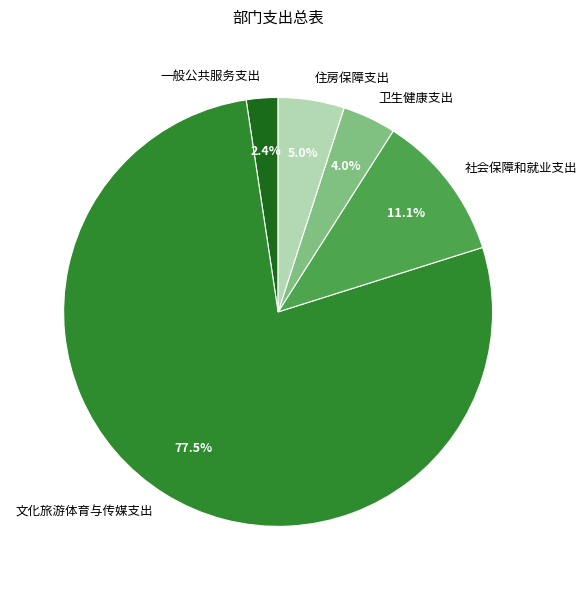

To the nearest percent, what percentage of the pie is 卫生健康支出?

4%